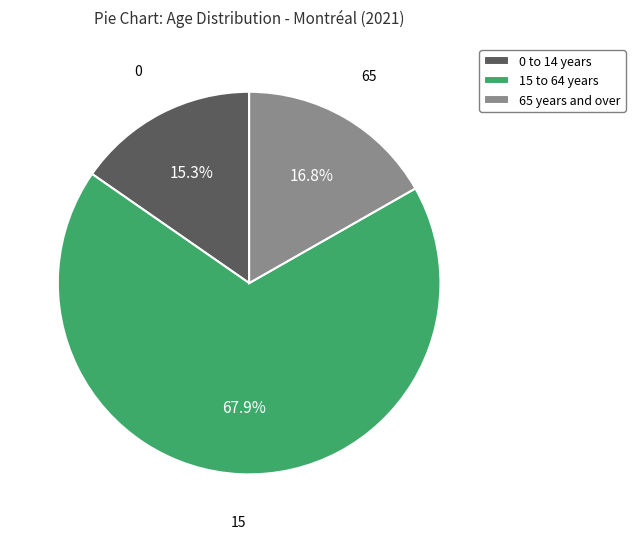

Which category has the biggest portion of the pie?

15 to 64 years